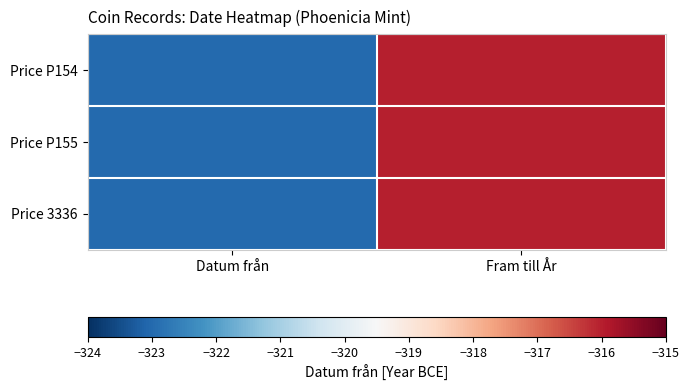

Rank the series at Datum från from lowest to highest value.

Price P154, Price P155, Price 3336